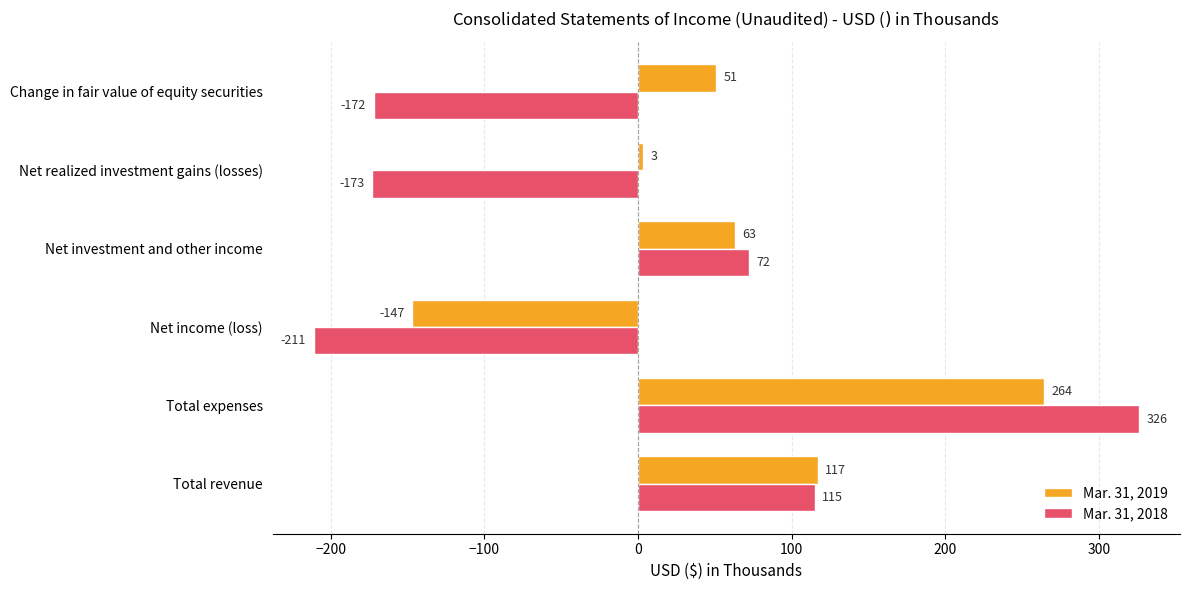

List the labels in order of Mar. 31, 2019 value, largest first.

Total expenses, Total revenue, Net investment and other income, Change in fair value of equity securities, Net realized investment gains (losses), Net income (loss)